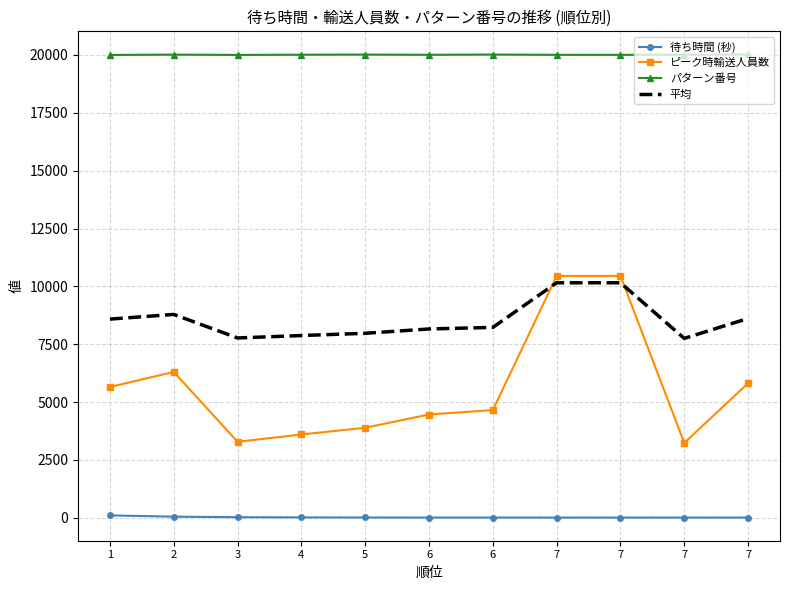

True or false: パターン番号 and 待ち時間 (秒) intersect in this chart.

False